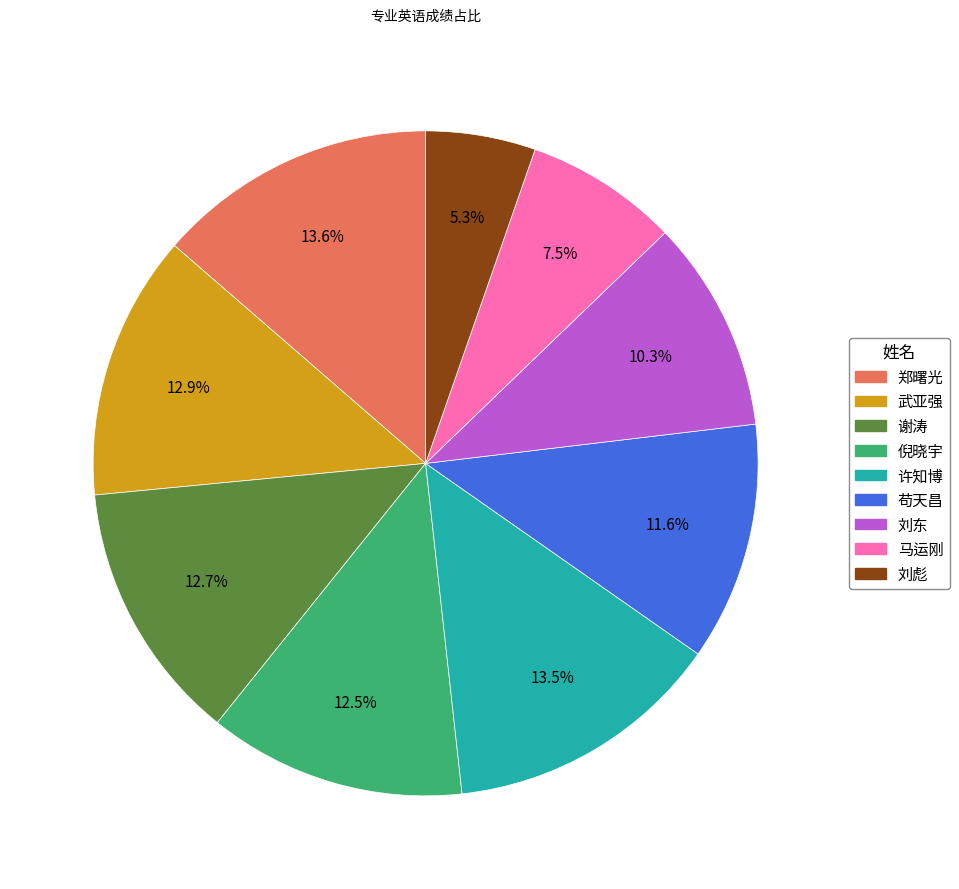

To the nearest percent, what percentage of the pie is 武亚强?

13%